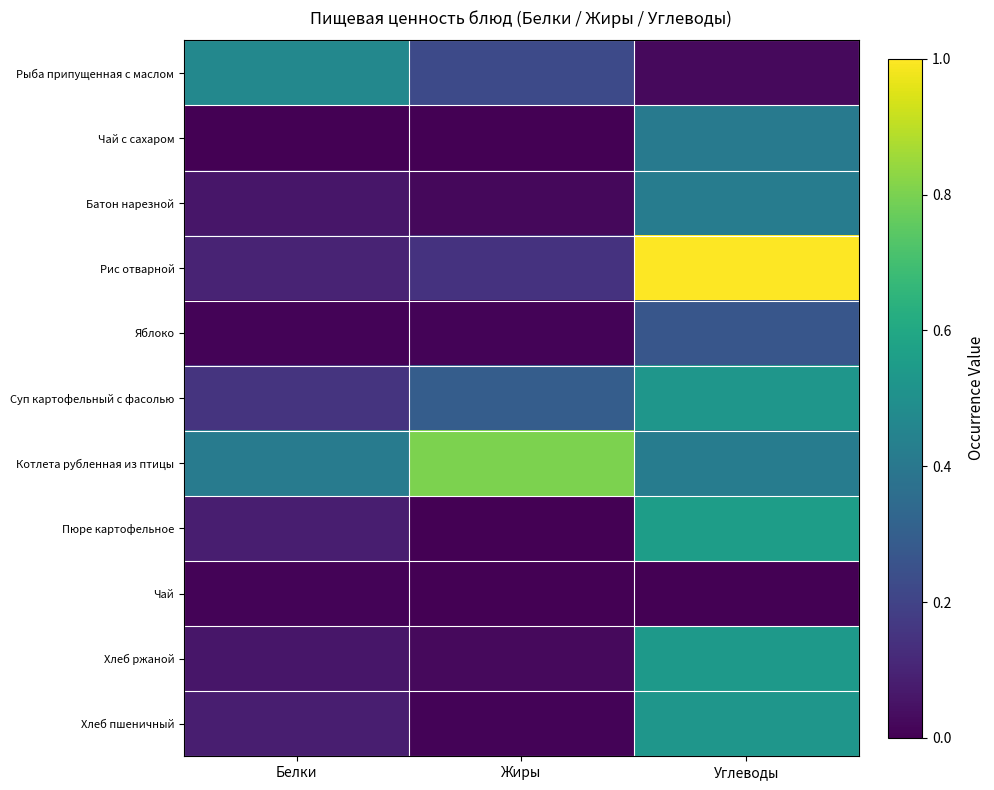

Which label corresponds to the smallest value in the chart?

Жиры